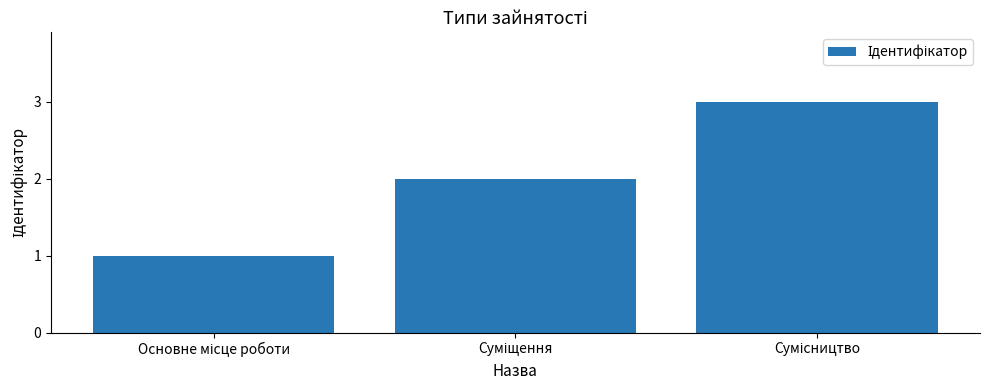

What is the greatest value displayed?

3